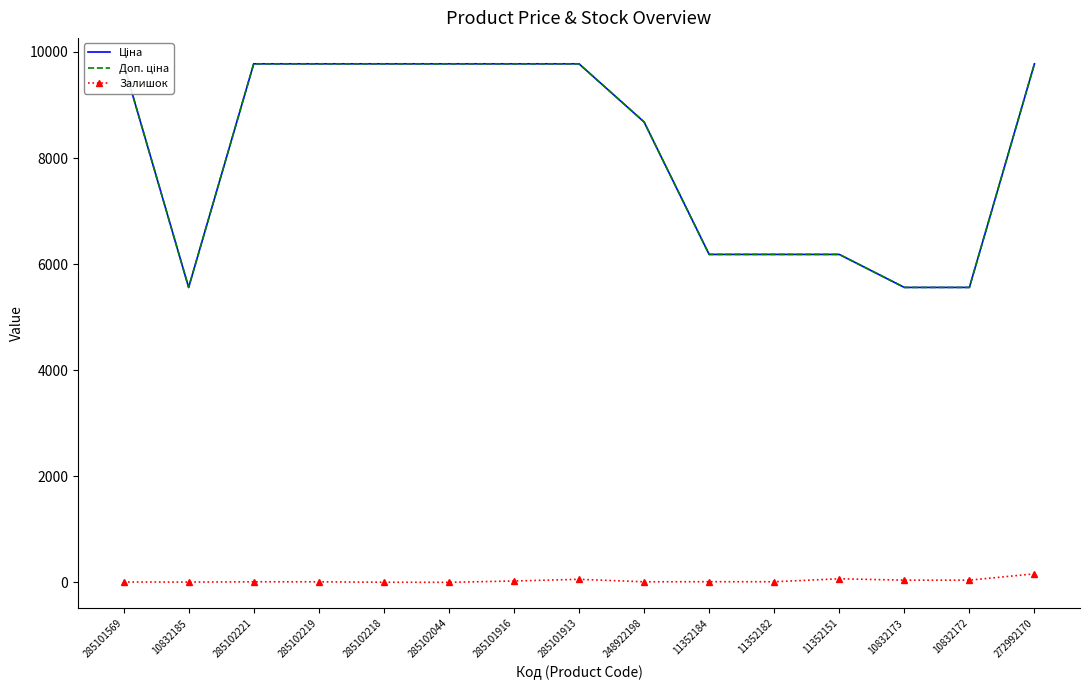

Where is Залишок nearest to the value 81?

11352151